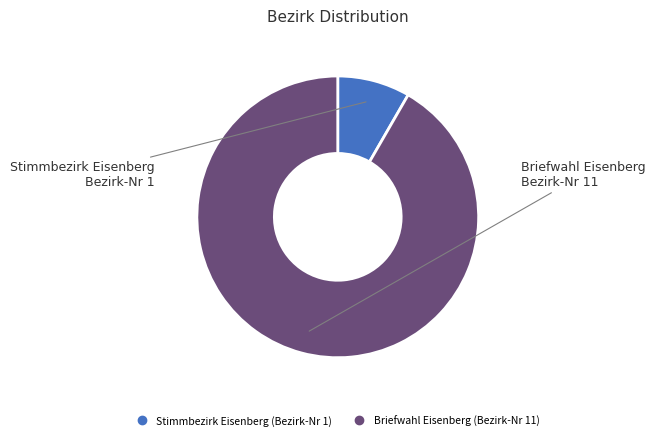

Is the sum of Briefwahl Eisenberg and Stimmbezirk Eisenberg greater than half?

Yes